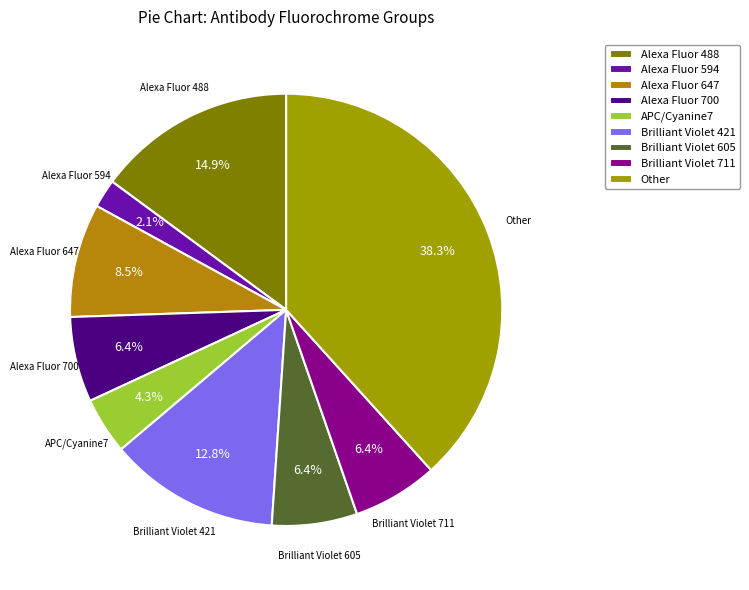

How many slices are in this pie chart?

9